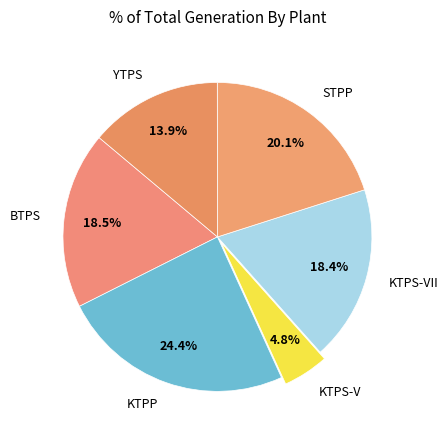

Between KTPP and KTPS-VII, which is larger?

KTPP